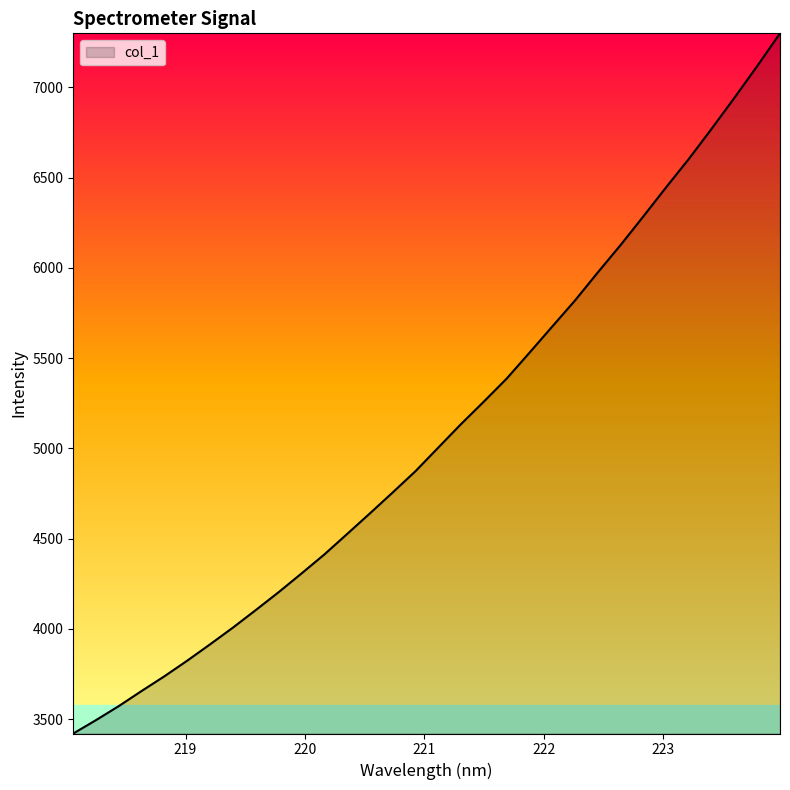

How many lines are shown in the chart?

1